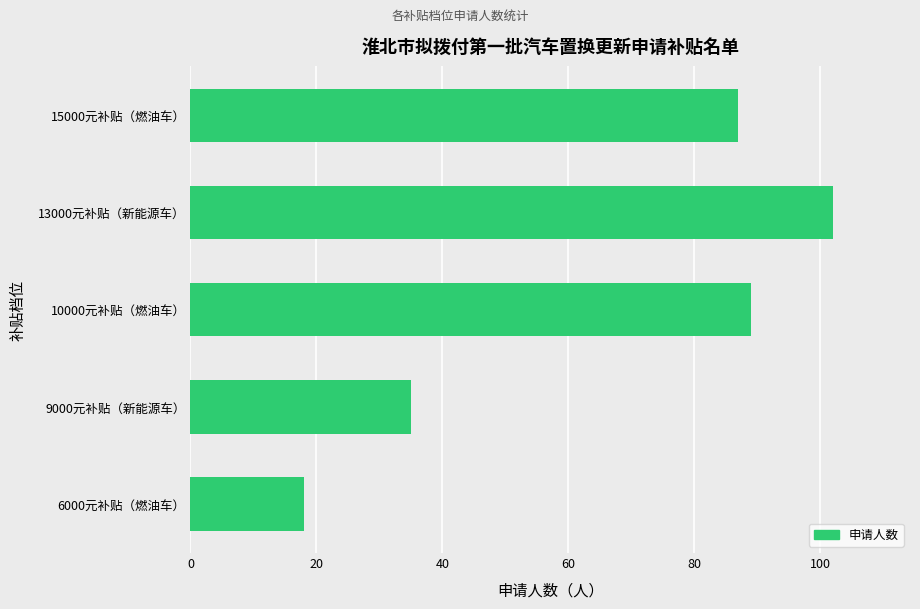

Reading bottom to top, extract all data points from this chart.

18	35	89	102	87